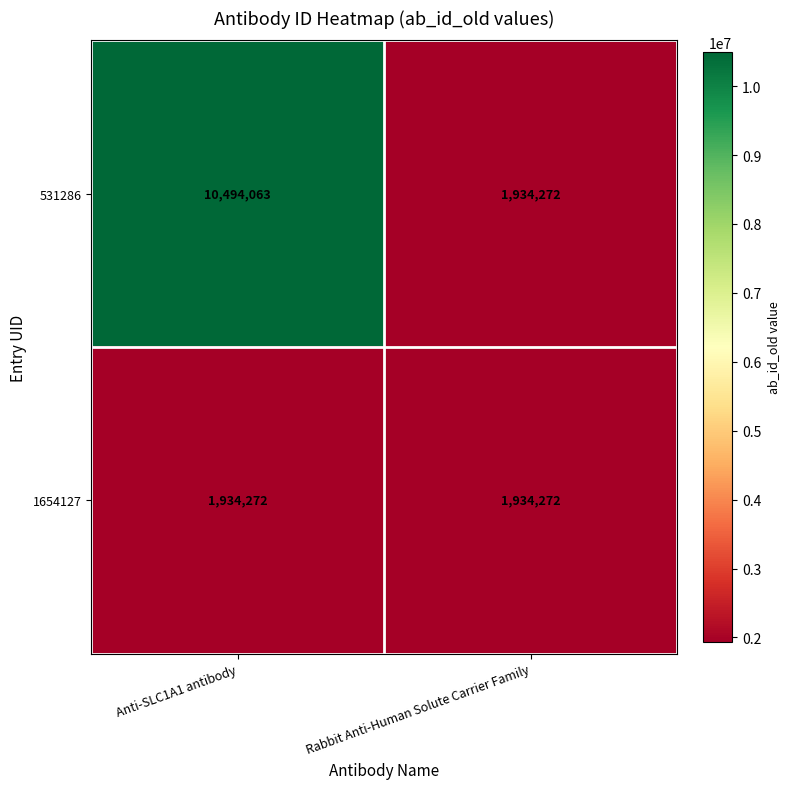

Read the 531286 value at Anti-SLC1A1 antibody, to the nearest 50.

10494050